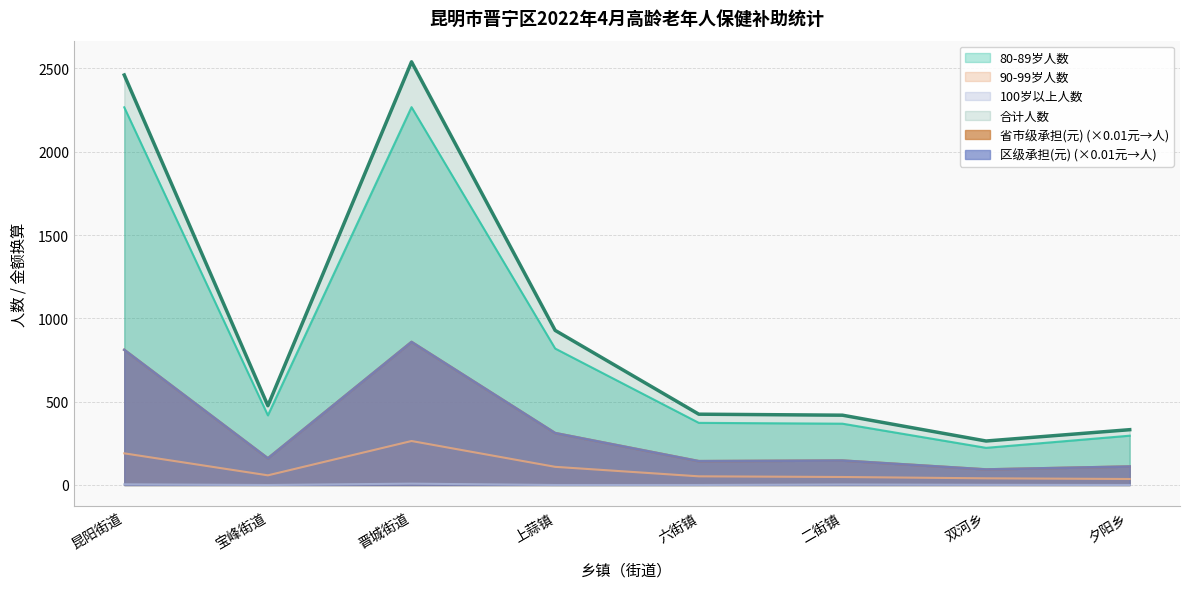

How many values in the 100岁以上人数 series are below 1?

4